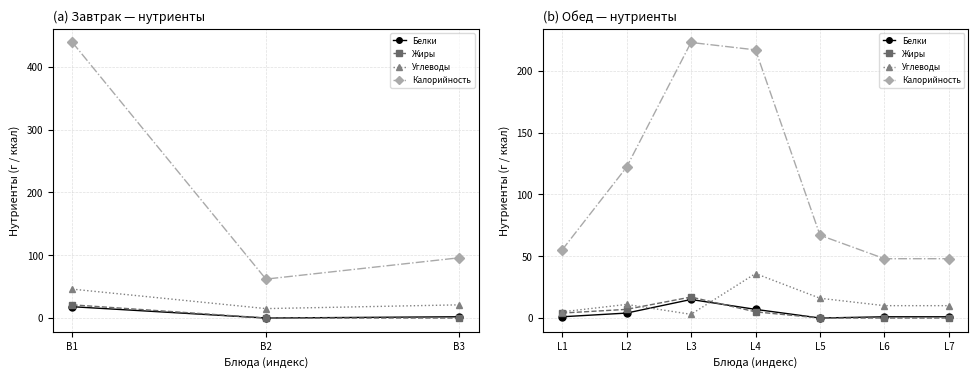

At which category does Белки reach its first local peak?

L3